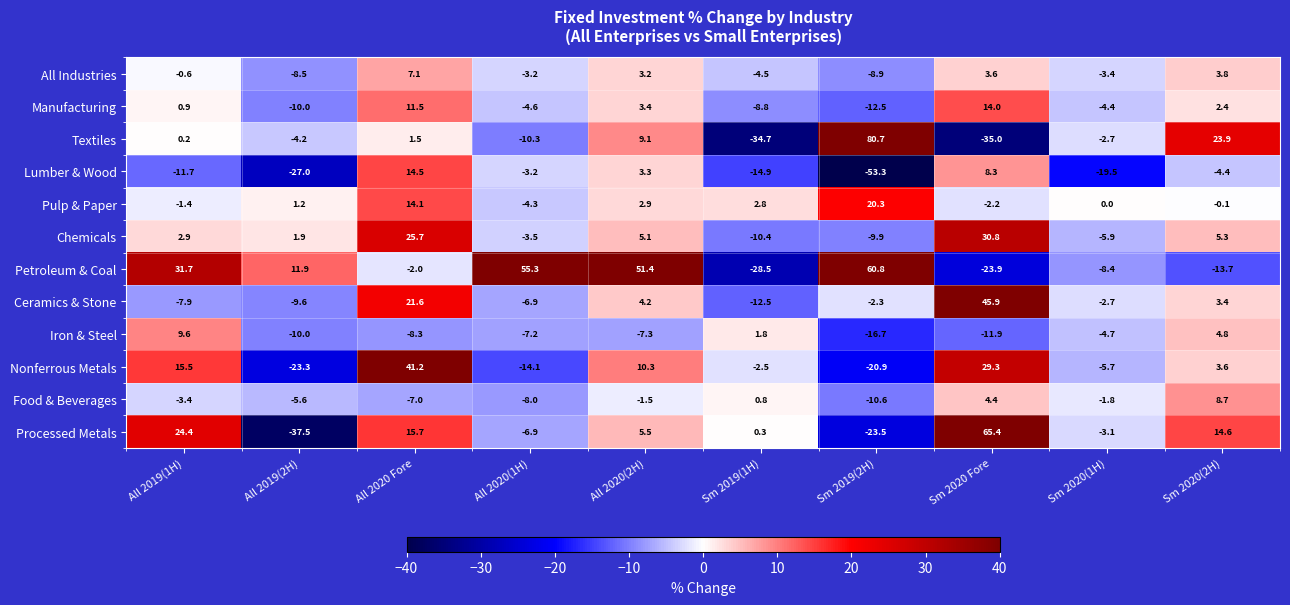

Count the number of categories in the chart.

10